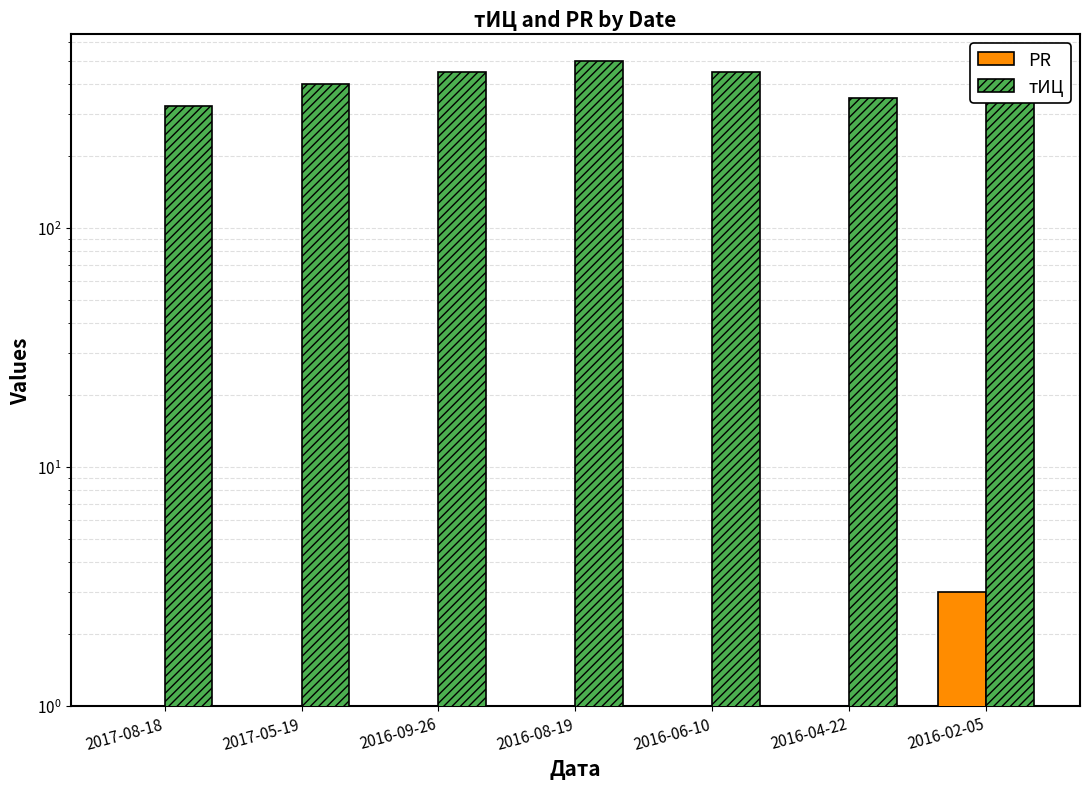

True or false: PR has a value of 0 at 2016-04-22.

True